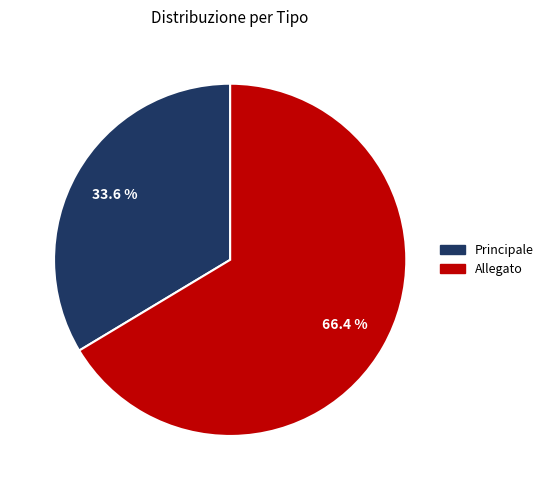

Between Principale and Allegato, which is larger?

Allegato